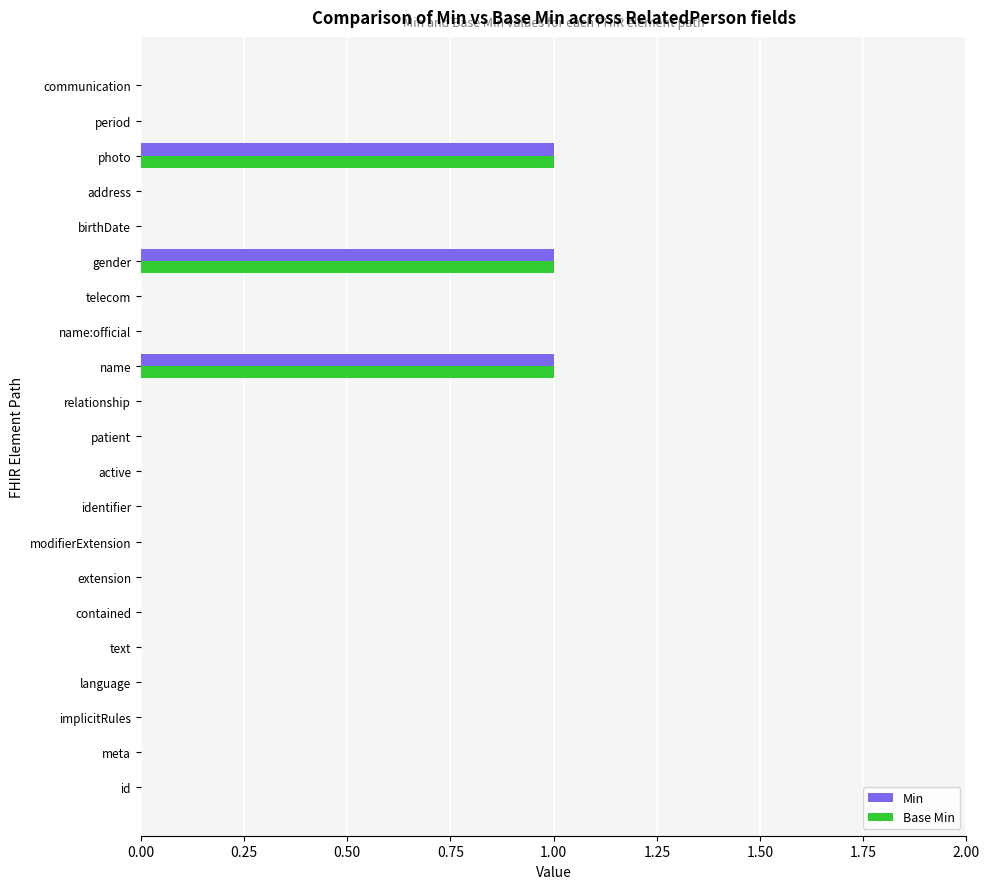

Is the value of Min at gender greater than the value of Base Min at birthDate?

Yes